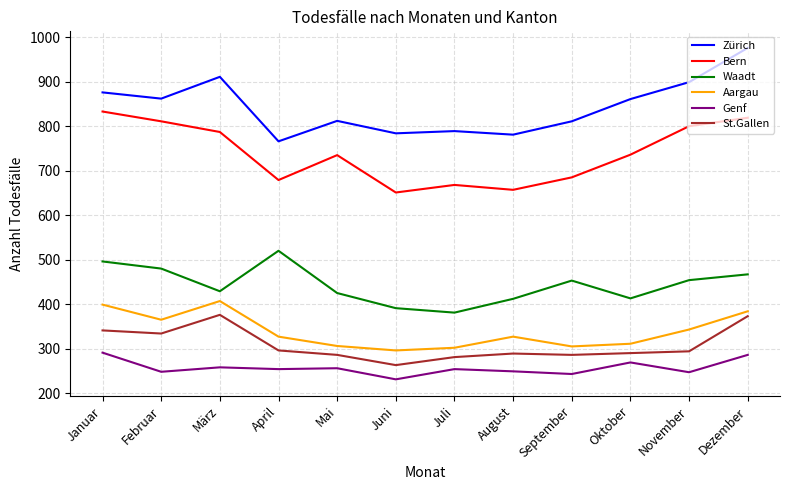

True or false: St.Gallen has a value of 286 at Mai.

True